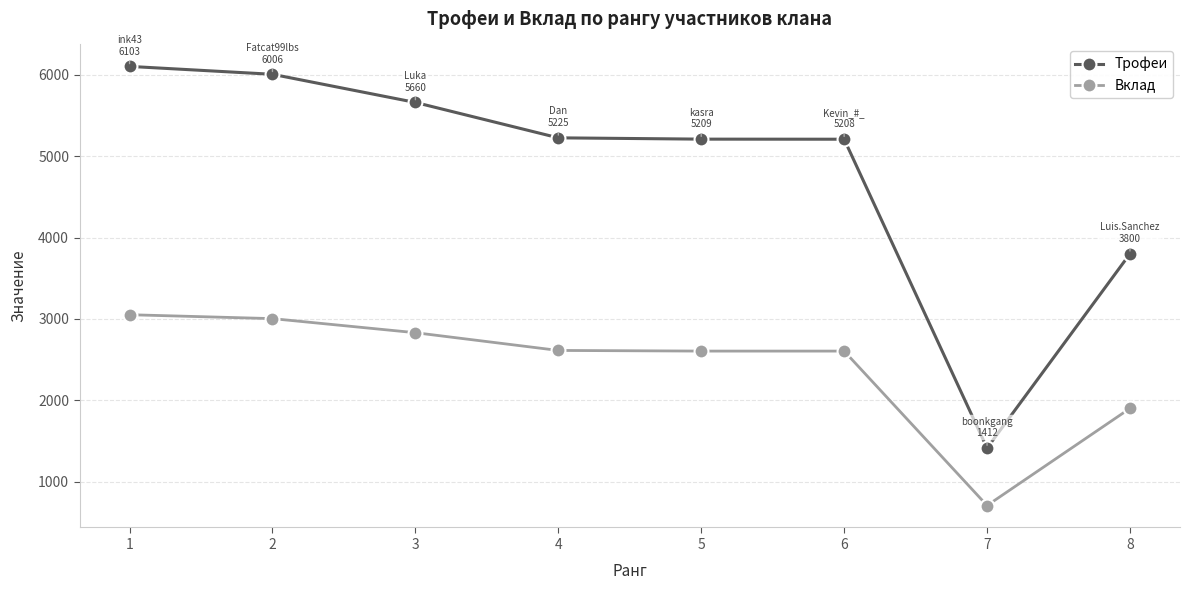

True or false: Трофеи and Вклад intersect in this chart.

False